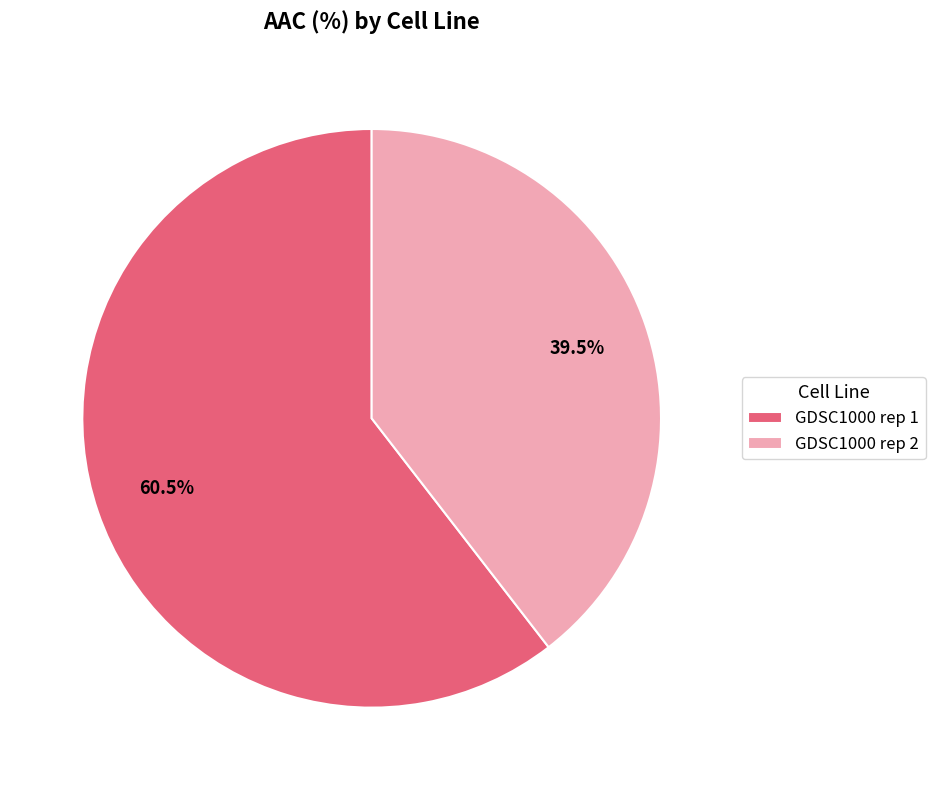

Does GDSC1000 rep 1 account for over 50% of the chart?

Yes